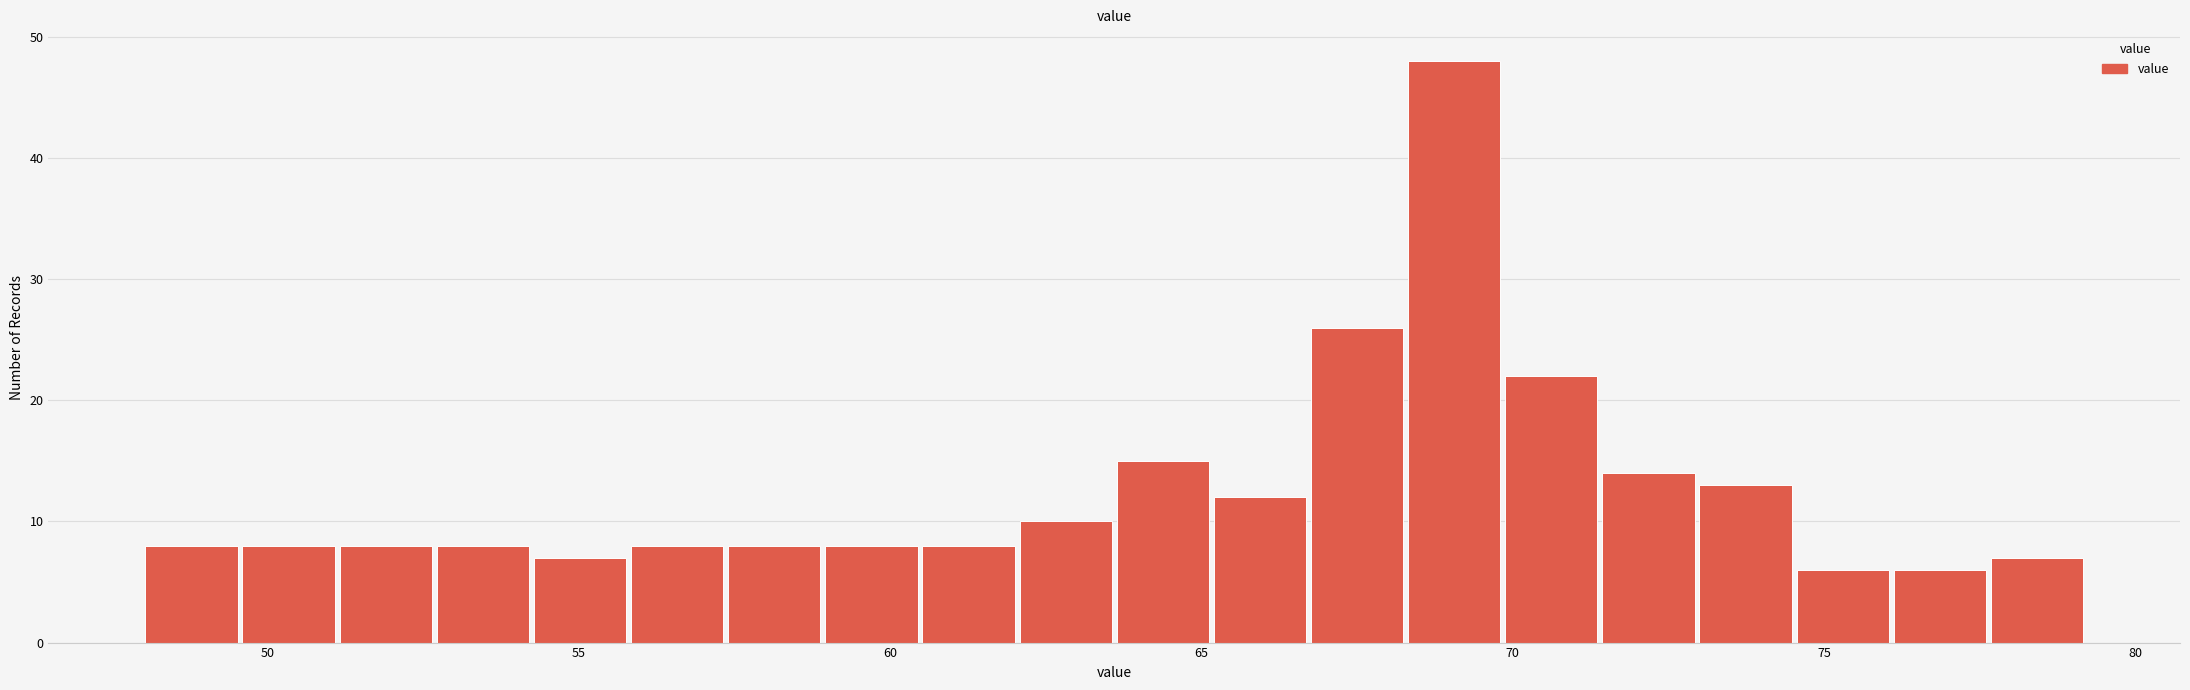

Read against the x-axis, roughly where is the centre of the tallest bar?

69.0